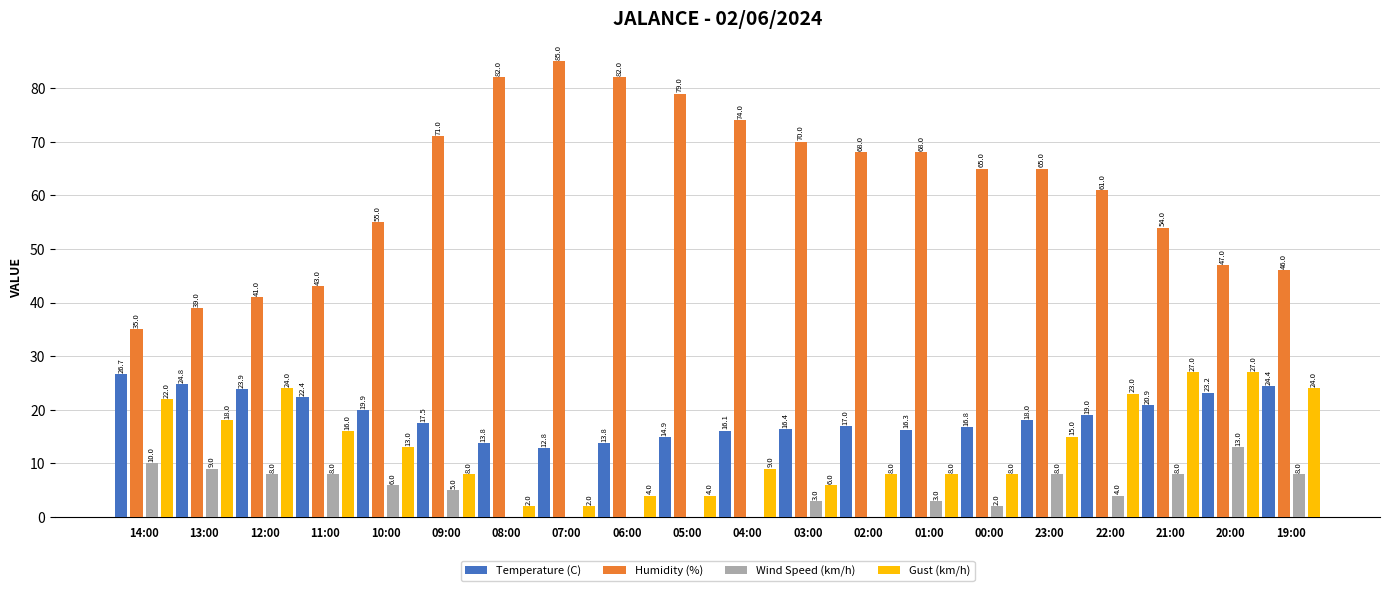

What is the maximum value for Wind Speed (km/h)?

13.0